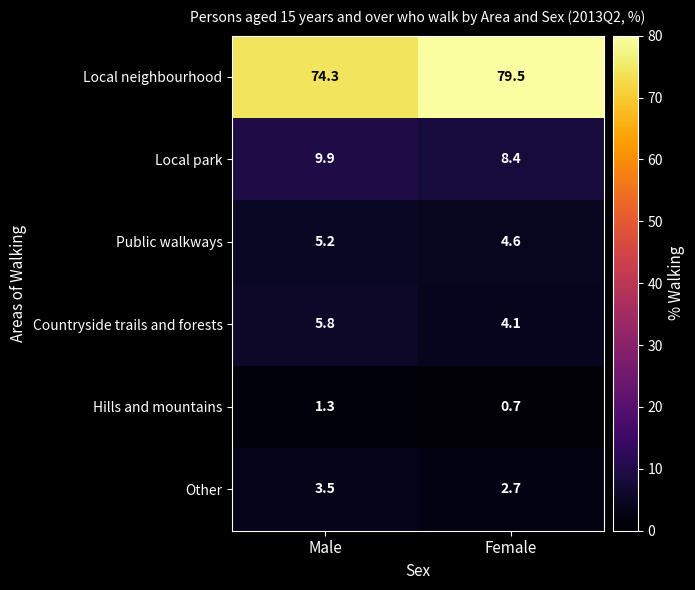

What is the difference between the highest and lowest values at Male?

73.0